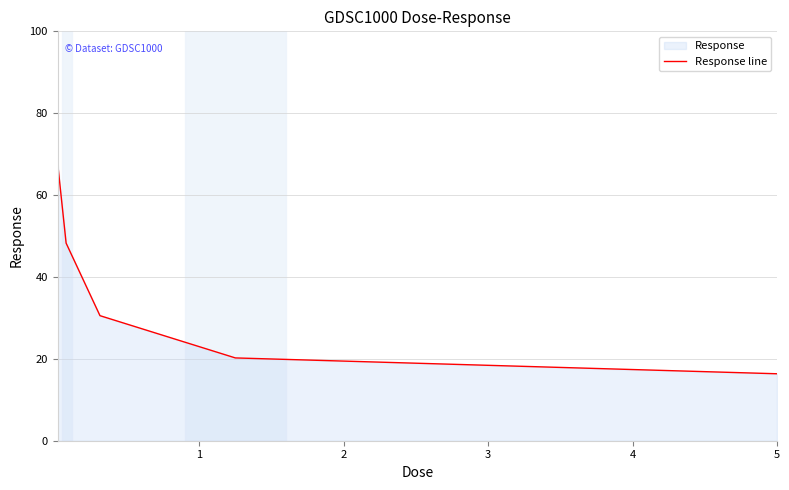

True or false: there are more than 1 points higher than both neighbors.

False